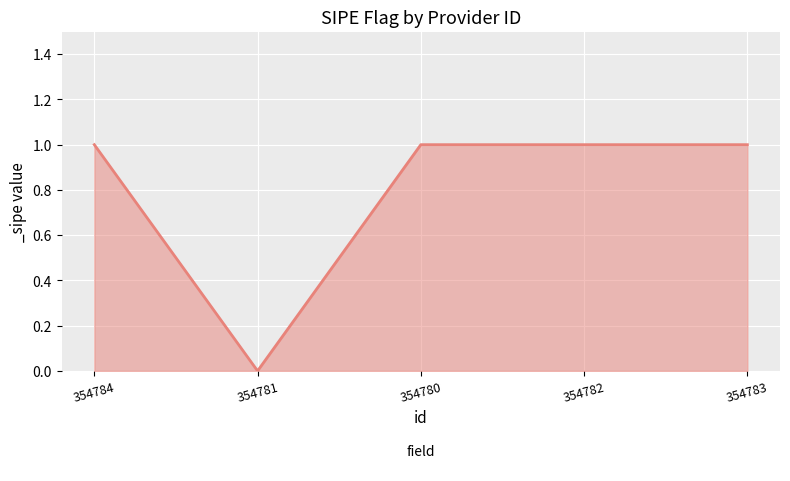

What is the ratio of the value at 354780 to the value at 354782?

1.0